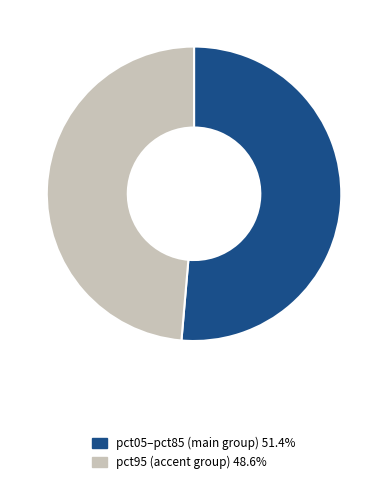

Do pct05–pct85 (main group) 51.4% and pct95 (accent group) 48.6% together represent more than half of the pie?

Yes